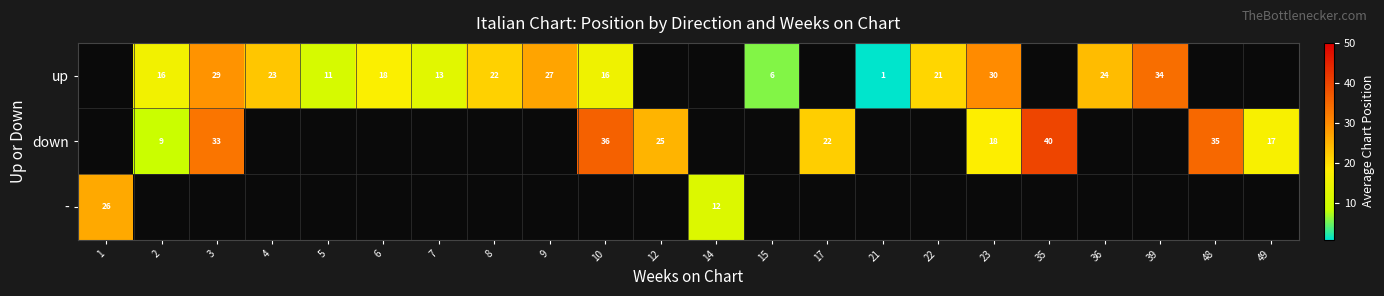

What is the smallest value displayed?

1.0